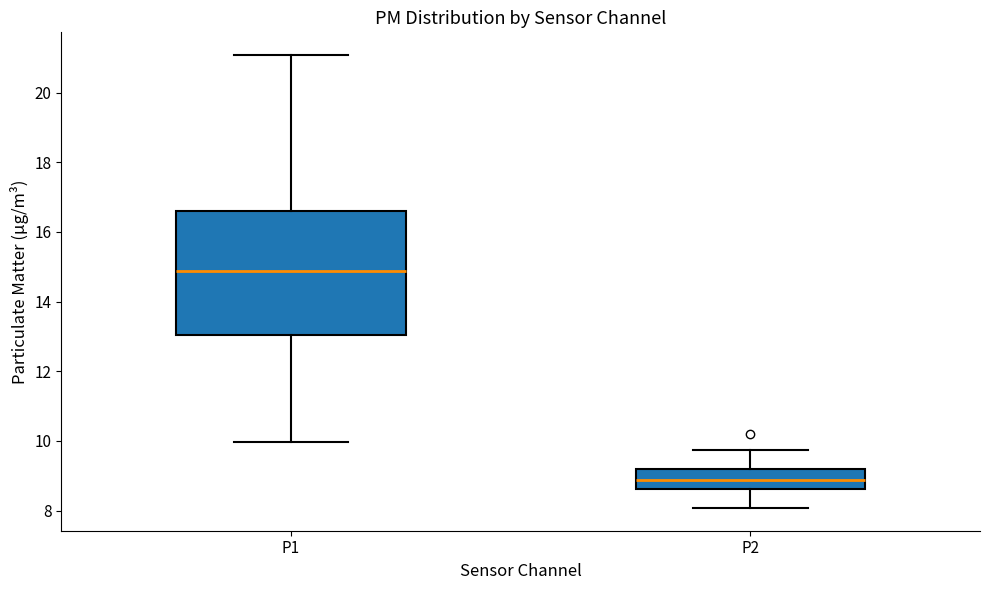

Which box's median line is the lowest?

P2